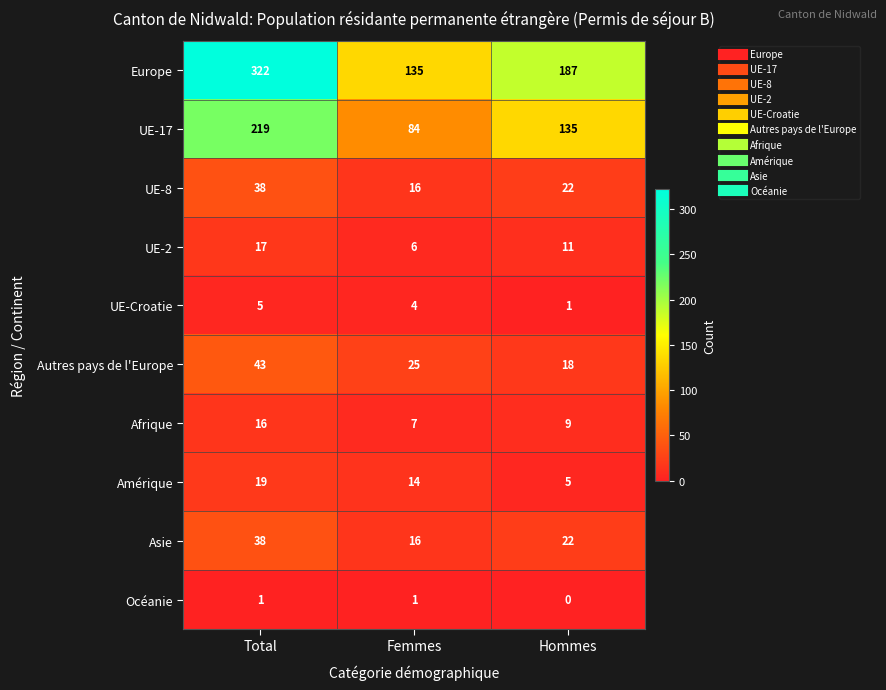

The UE-8 series shows 23 at Femmes. True or false?

False